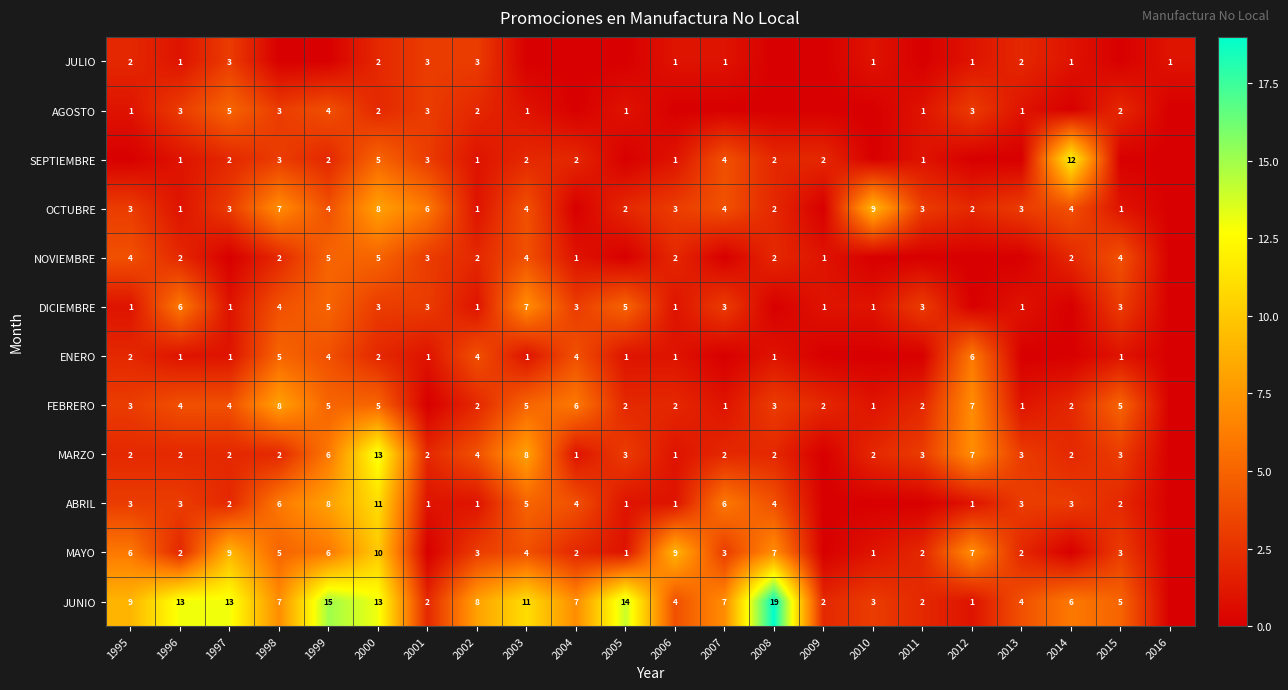

Is the value of DICIEMBRE at 2003 greater than the value of FEBRERO at 1999?

Yes